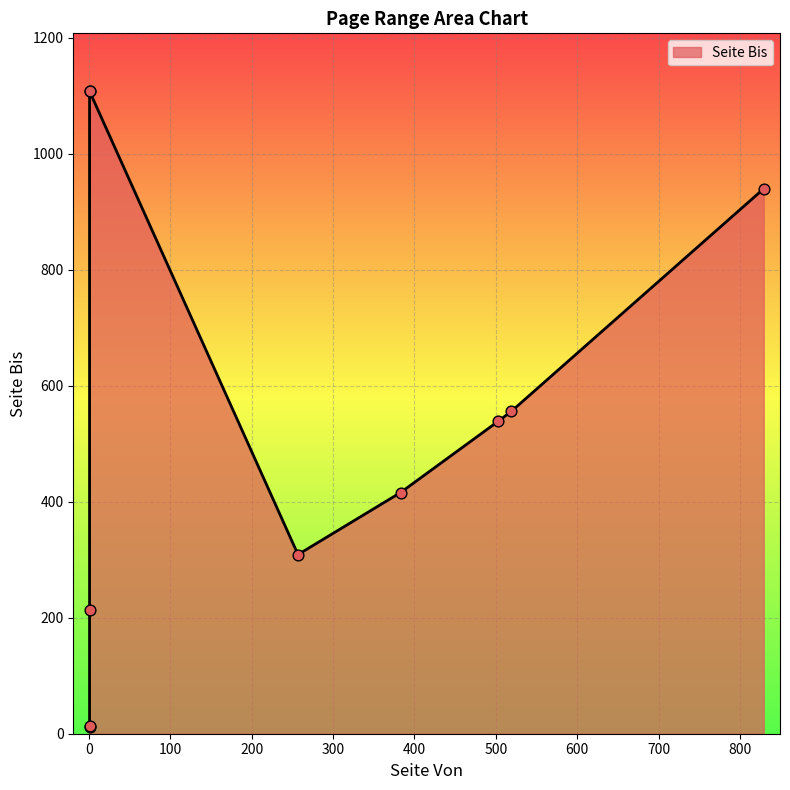

Which has a higher value, 1 or 383?

383